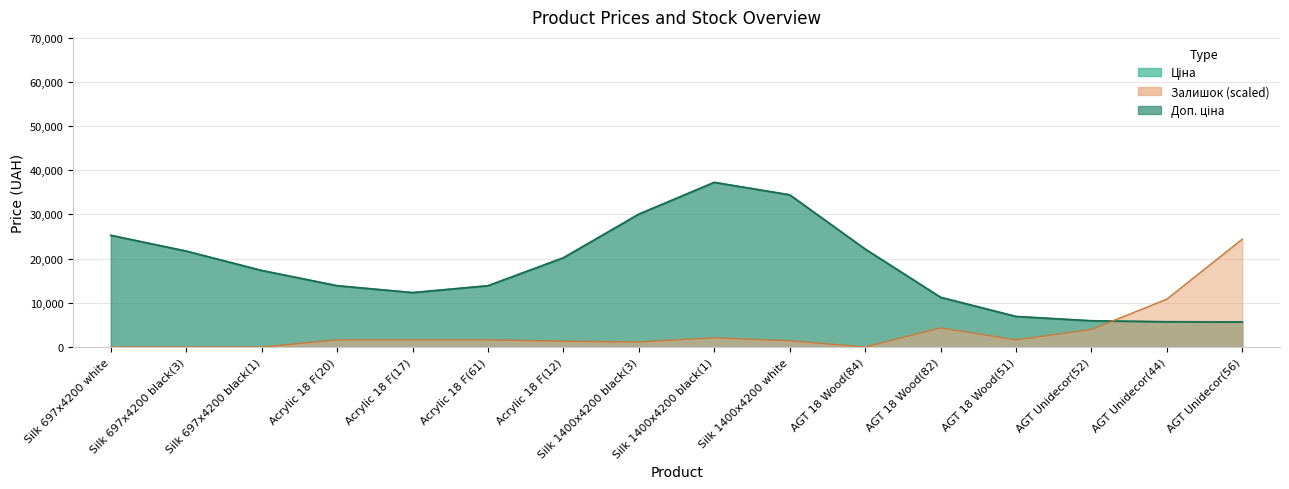

What is the difference between the maximum and minimum values in the Ціна series?

55388.7